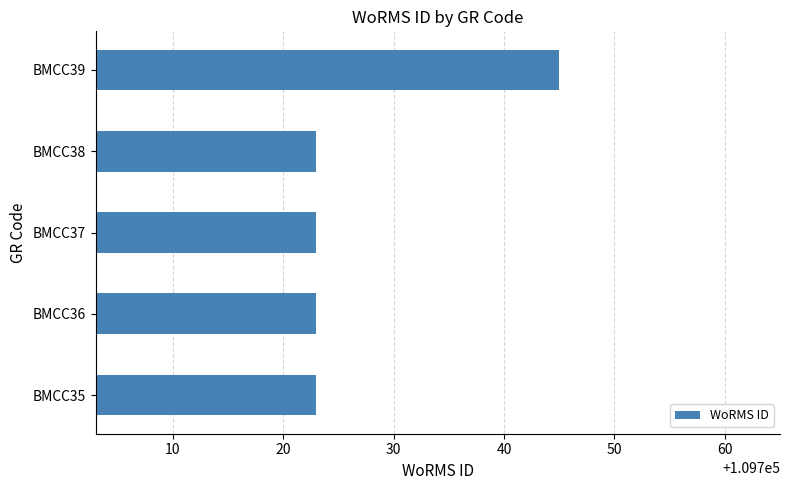

Reading bottom to top, transcribe all the data shown in this chart.

BMCC35=109723	BMCC36=109723	BMCC37=109723	BMCC38=109723	BMCC39=109745